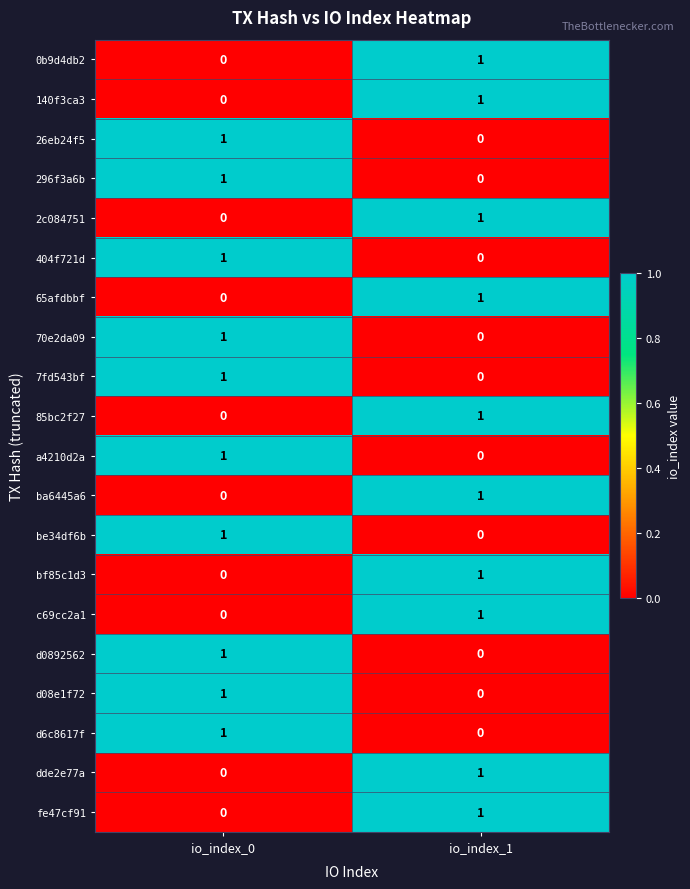

At which label is d08e1f72 closest to 0?

io_index_1